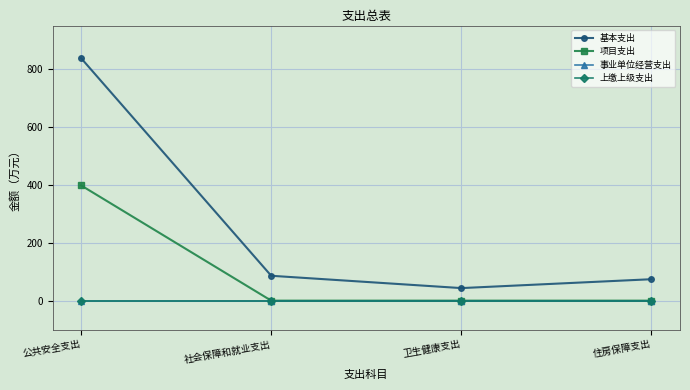

What is the difference between the highest and lowest values at 社会保障和就业支出?

85.9